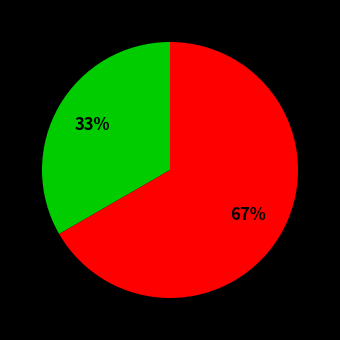

How many slices are in this pie chart?

2